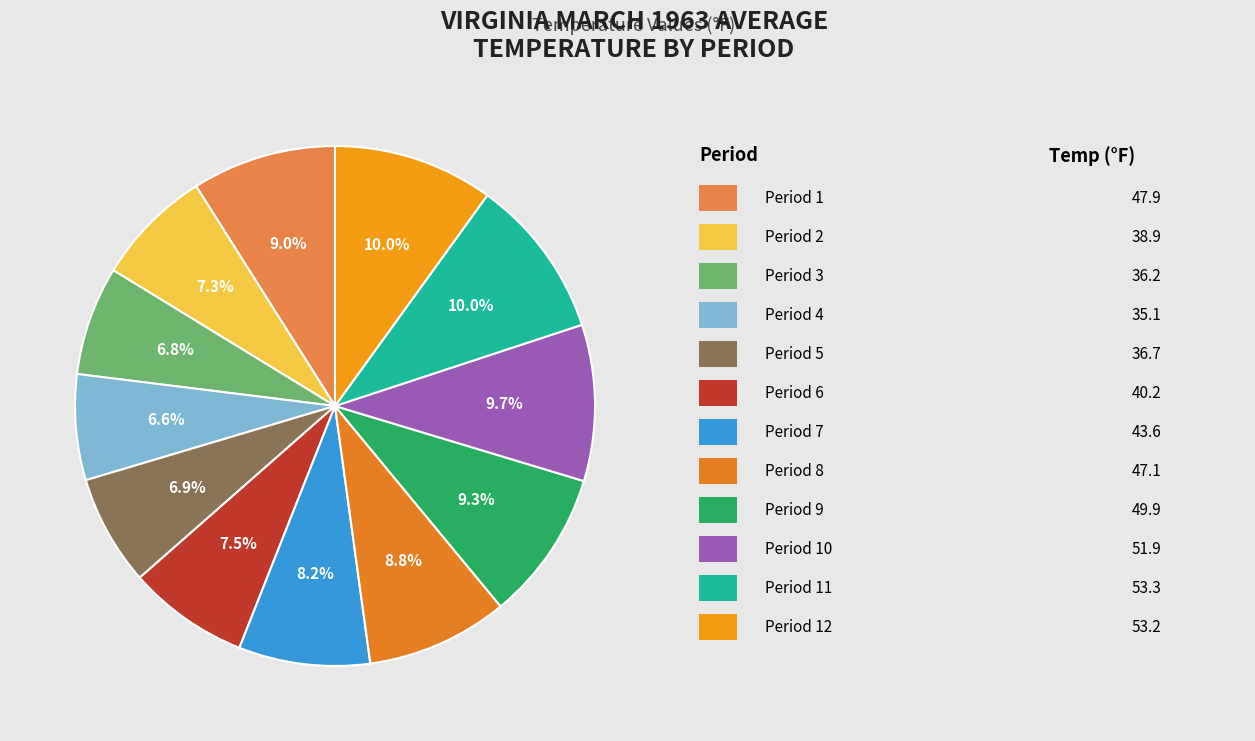

How many slices are in this pie chart?

12